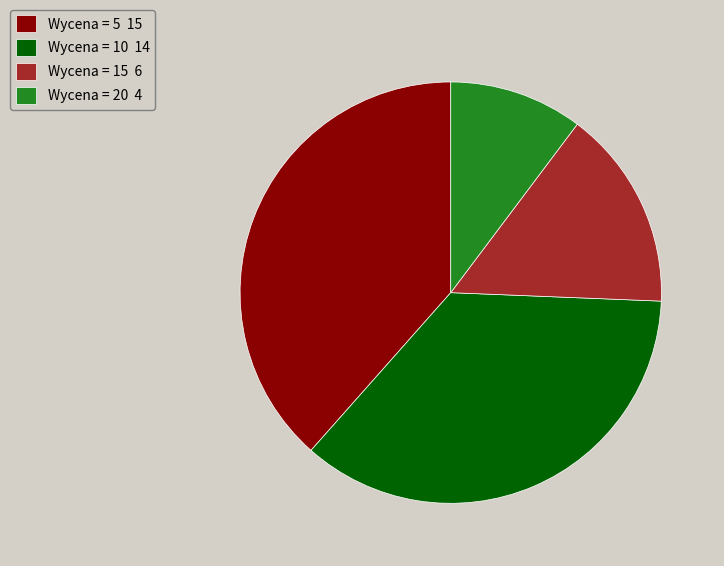

True or false: Wycena = 5 15 accounts for 53% of the total.

False